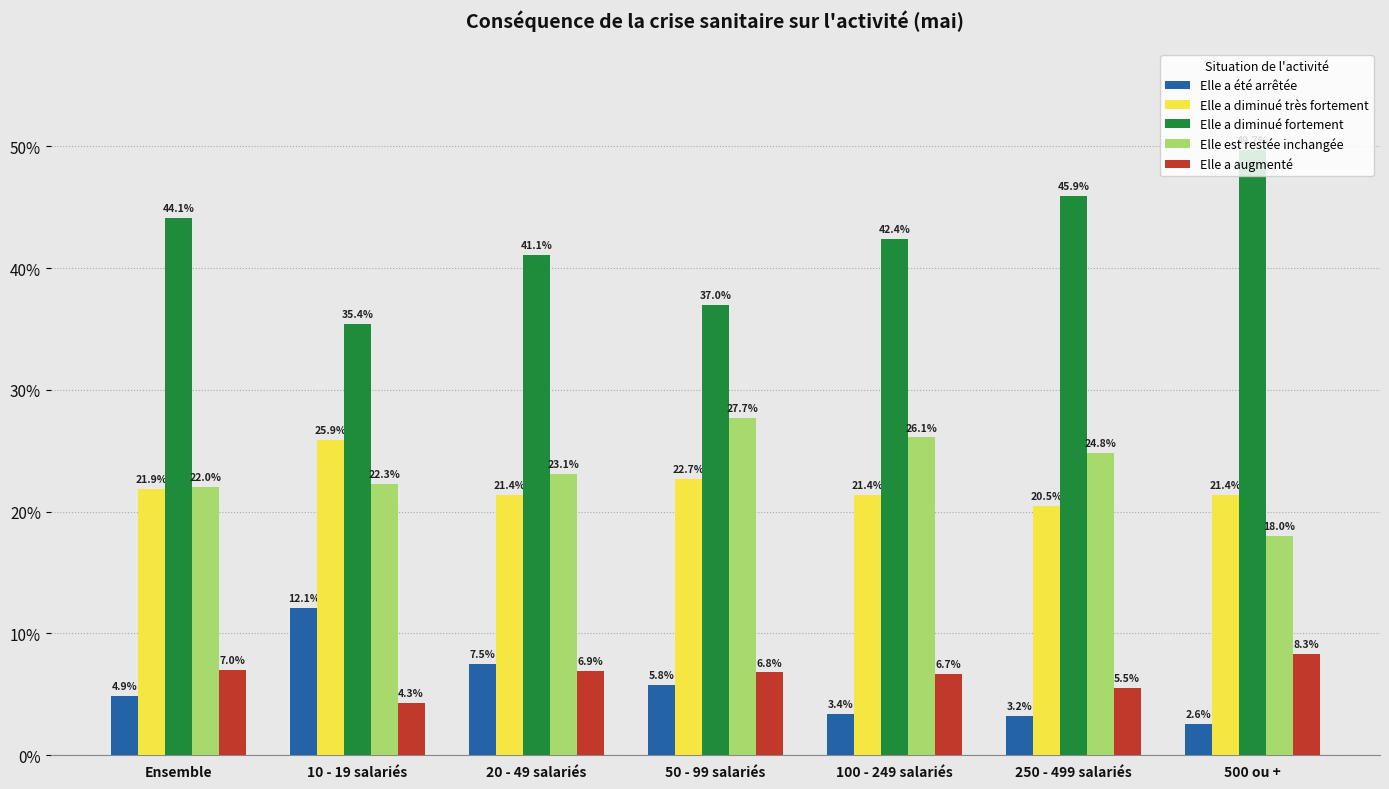

What is the approximate value of Elle a augmenté at 100 - 249 salariés?

6.7